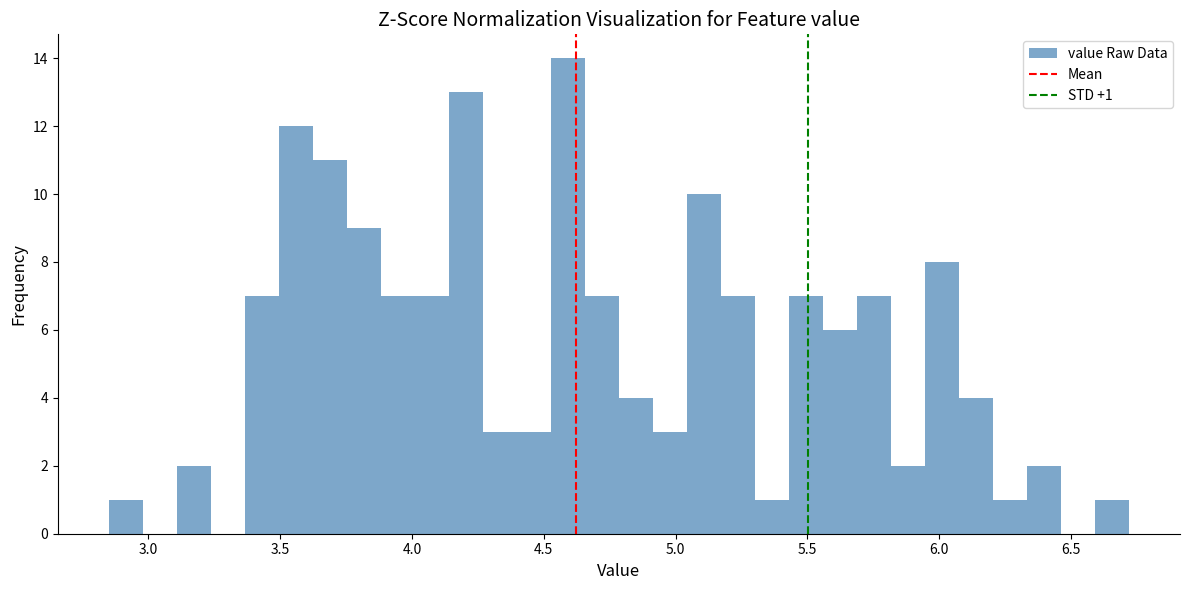

Read against the x-axis, roughly where is the centre of the tallest bar?

4.60